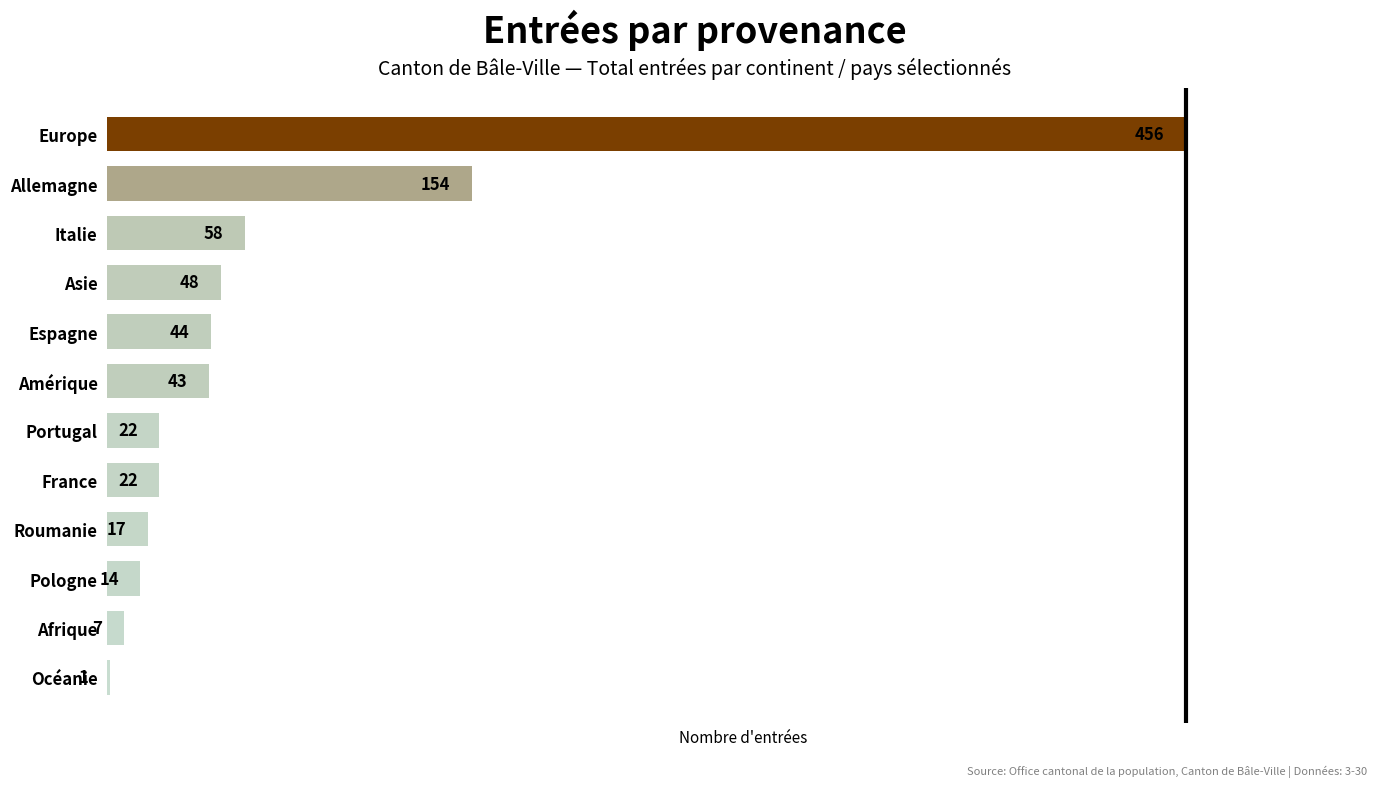

What is the maximum value shown in the chart?

456